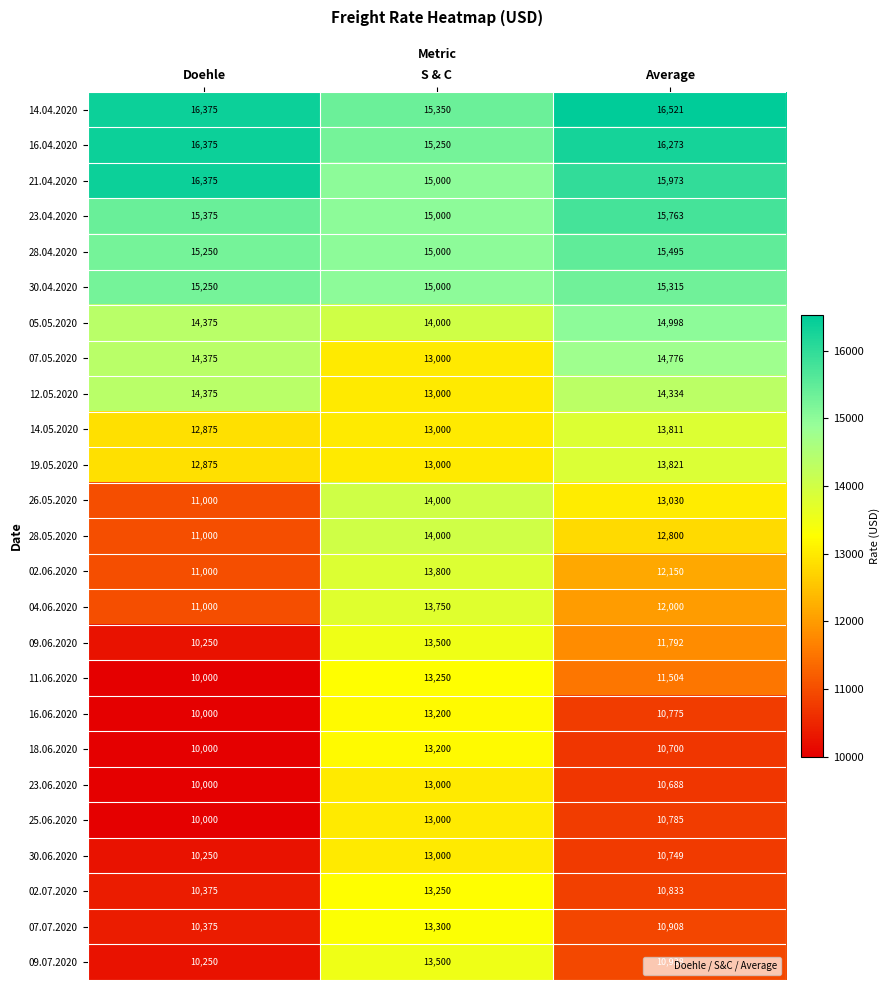

True or false: 09.07.2020 has a value of 10250 at Doehle.

True